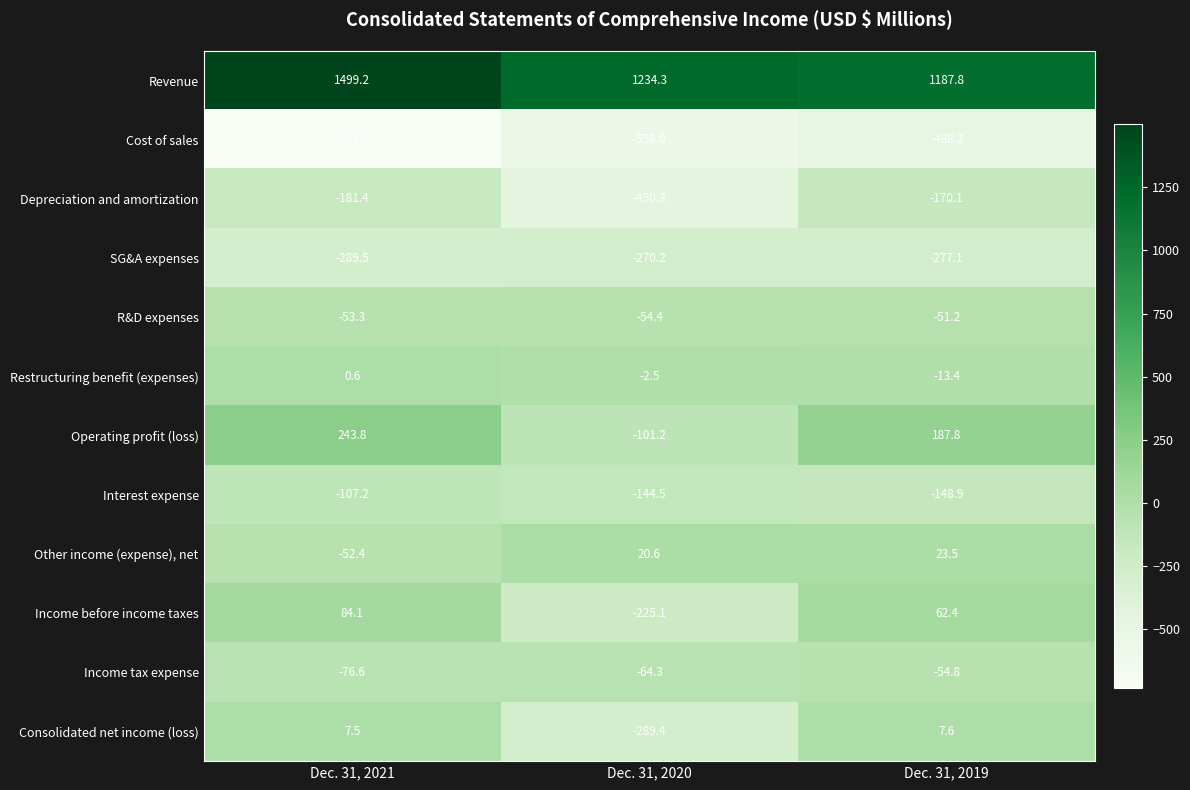

Count the number of data series in this chart.

12